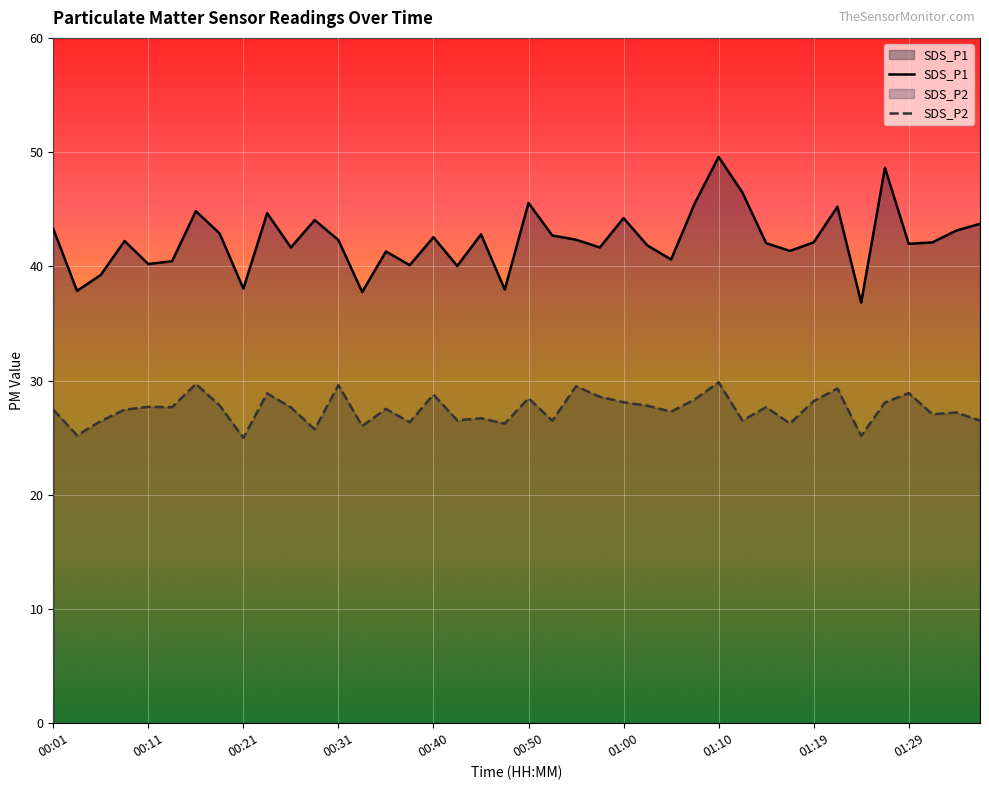

Which series changed the most between 00:28 and 00:31?

SDS_P2